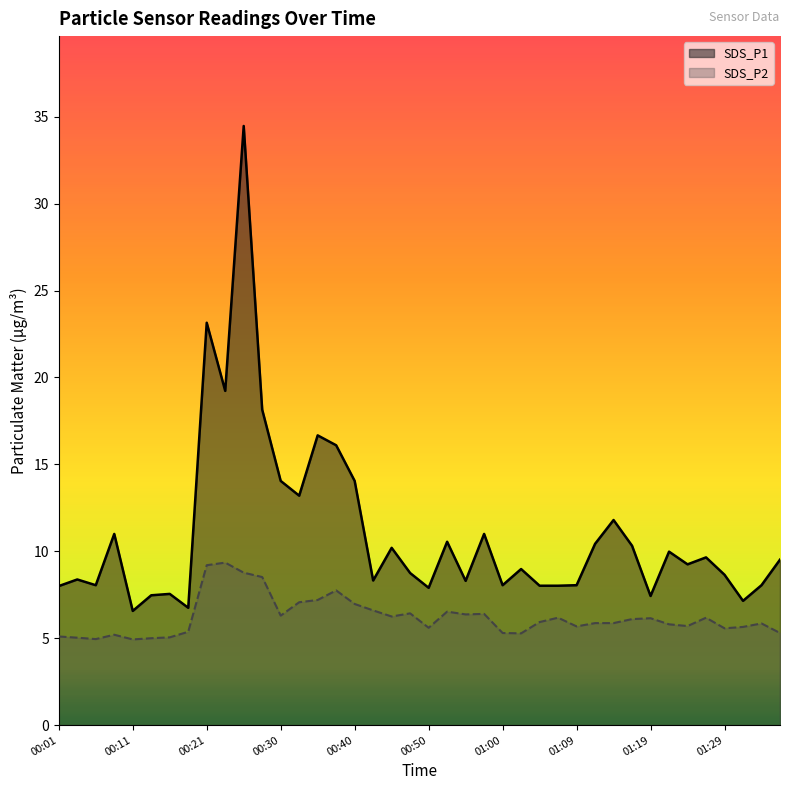

True or false: SDS_P2 has more than 1 points higher than both neighbors.

True